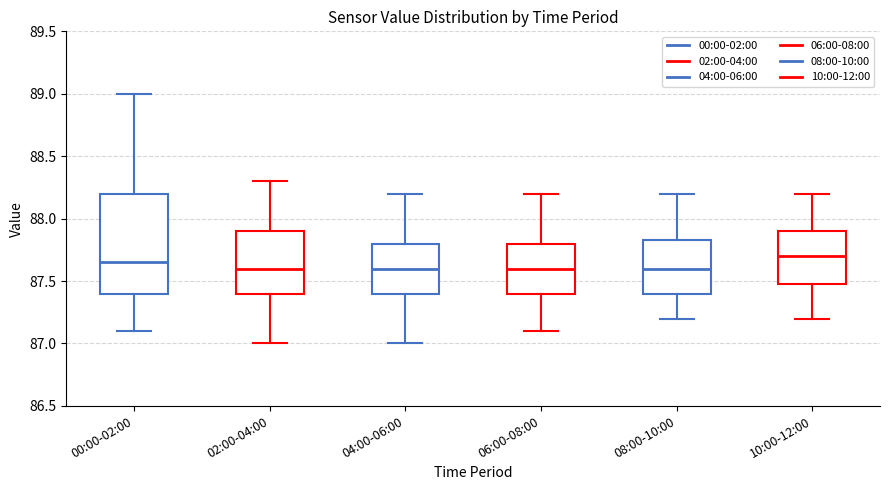

Where is the upper edge of the box for 06:00-08:00 on the y-axis? The values are not printed on the chart, so give them approximately, as read against the axis.

87.80